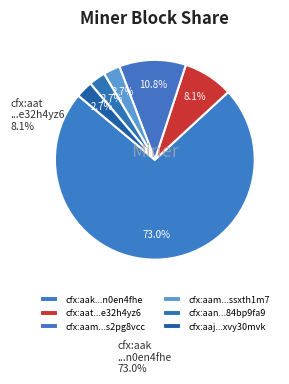

How many slices are in this pie chart?

6